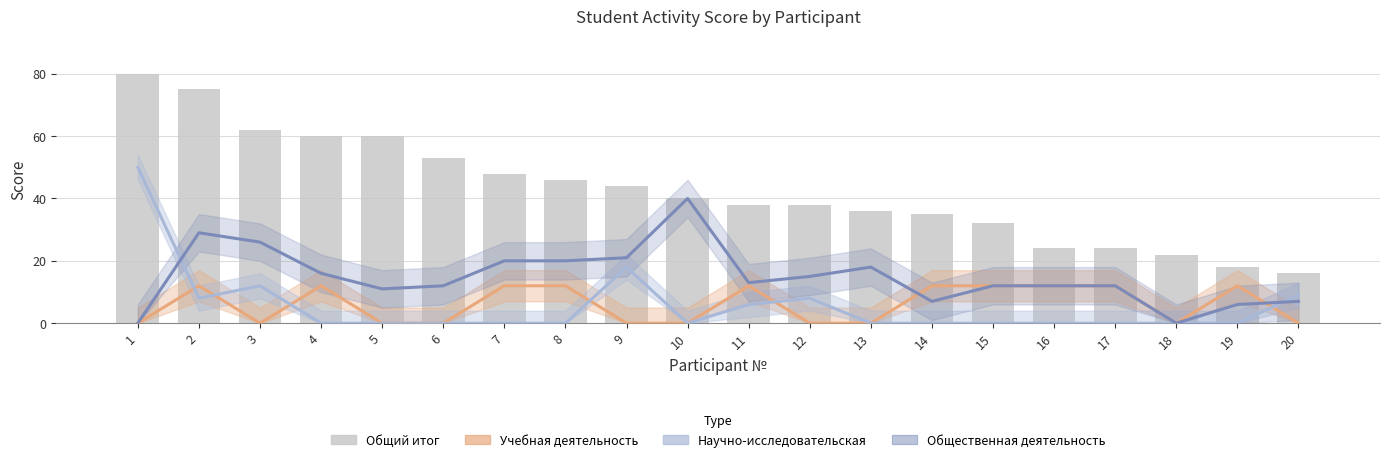

Which has a higher value, 11 or 1?

11